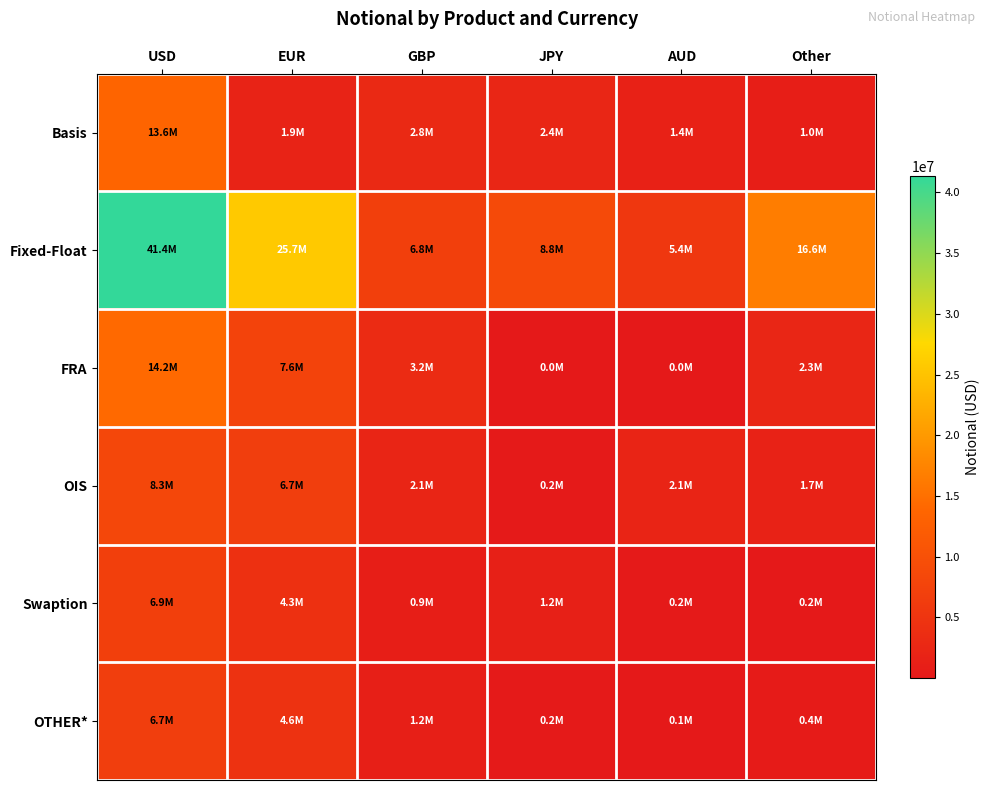

At which category does the chart reach its minimum across all series?

JPY